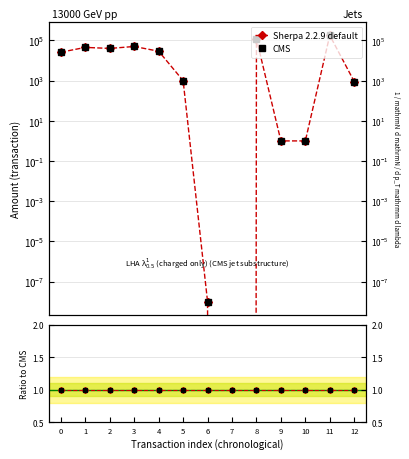

At how many categories does at least one series exceed 62144?

2